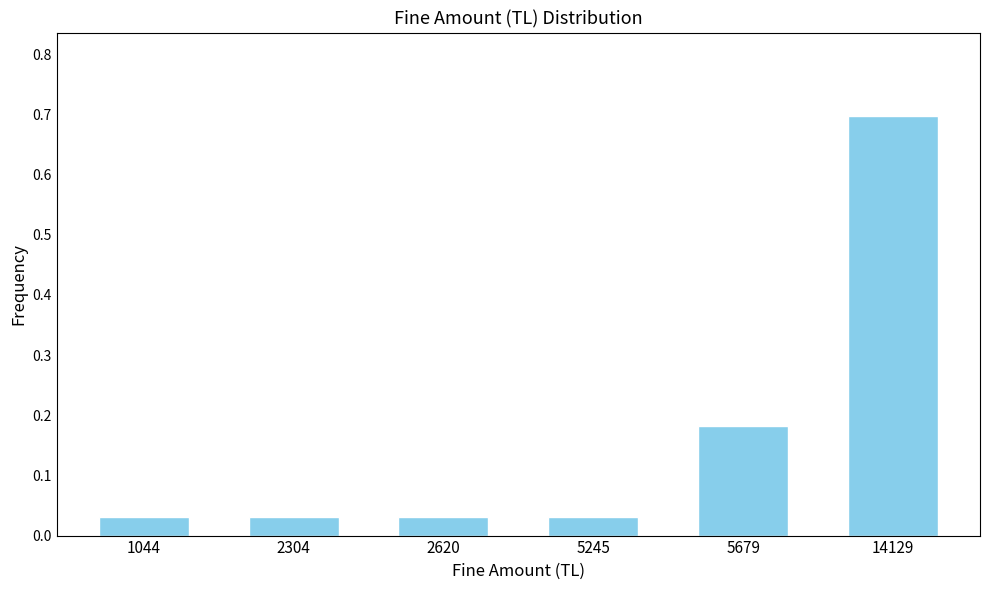

What is the change in value from 1044 to 5679?

+0.2